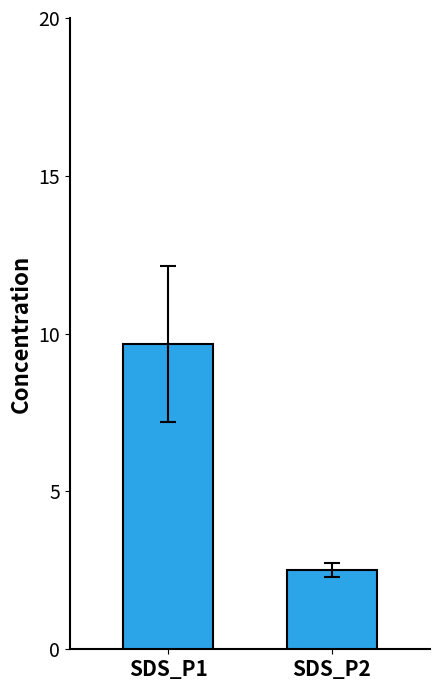

The value at SDS_P1 is 17.4. True or false?

False